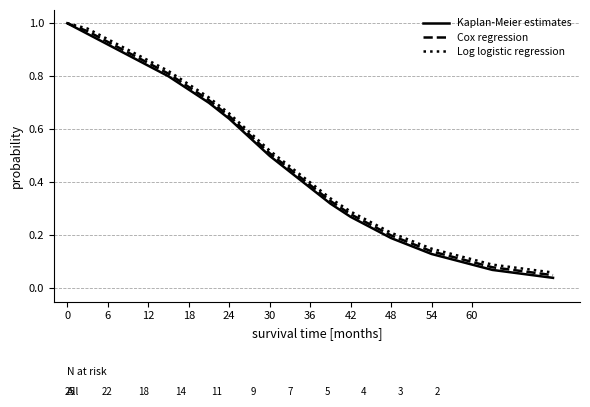

Which series has the largest range (max minus min)?

Kaplan-Meier estimates